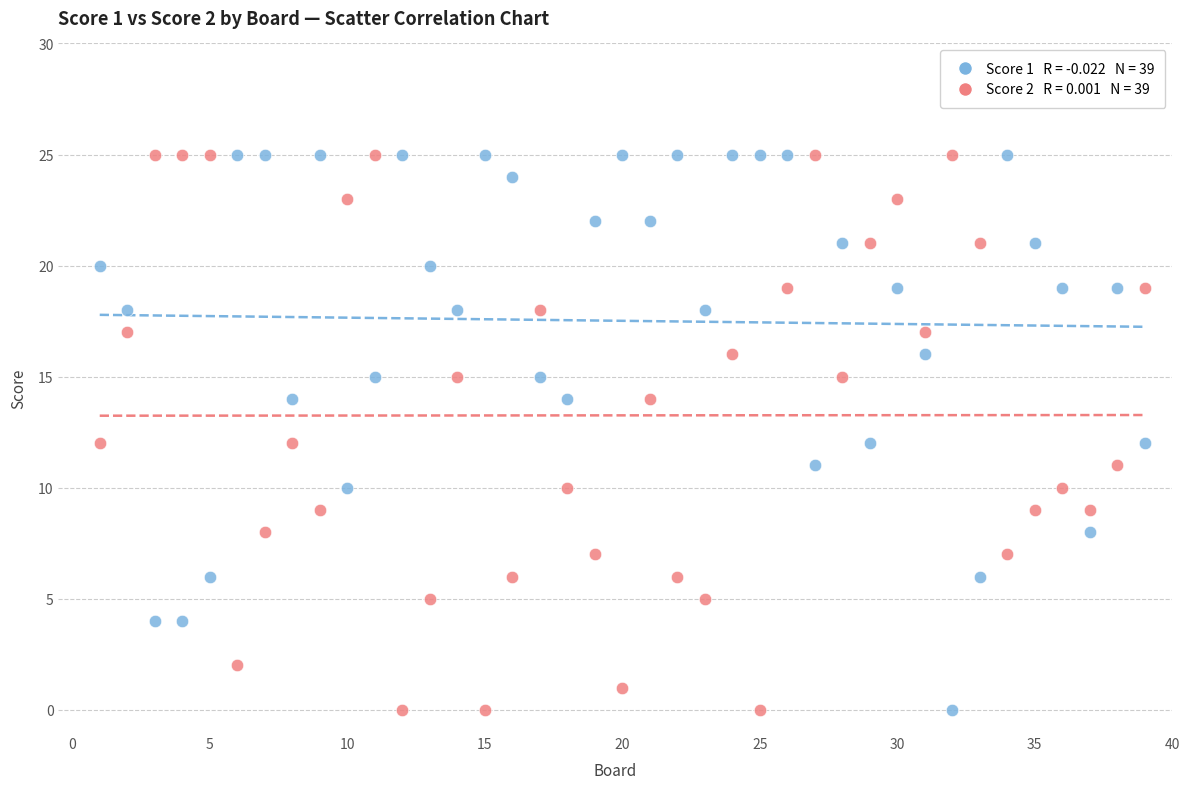

Across all data points, what is the range of X values (max minus min)?

38